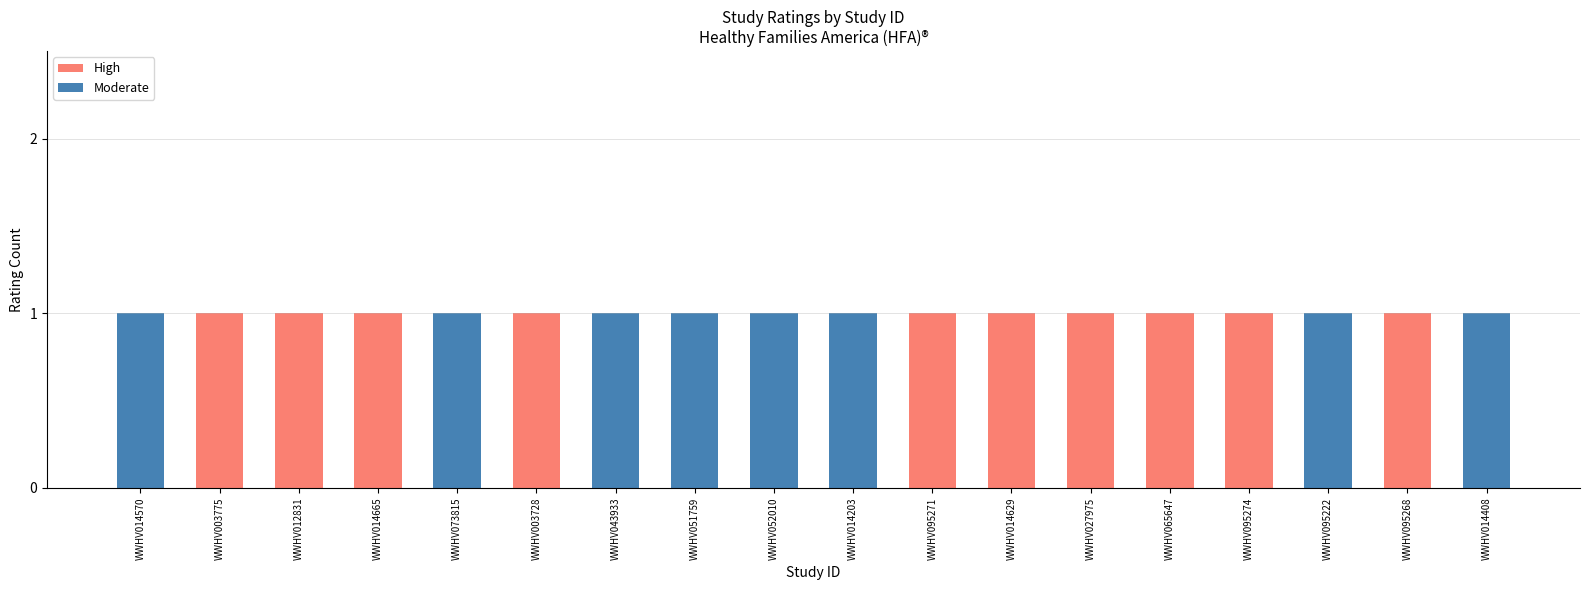

True or false: High has a value of 1 at WWHV095222.

False